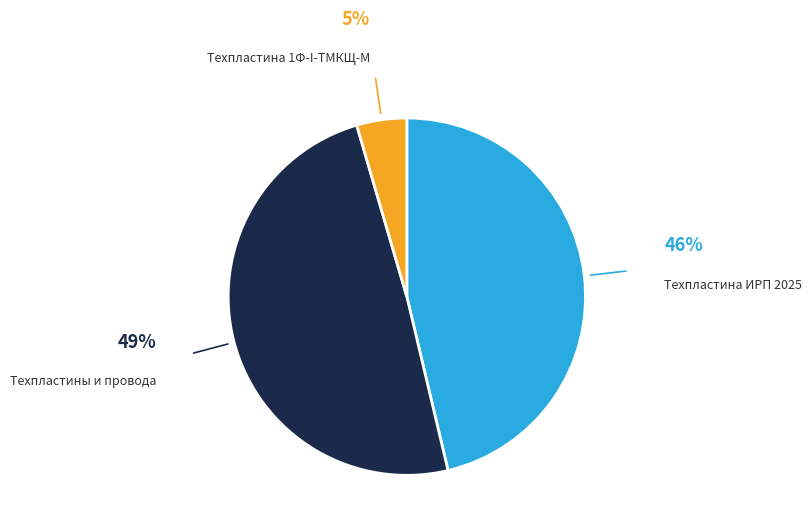

Is there a majority slice in this chart?

No